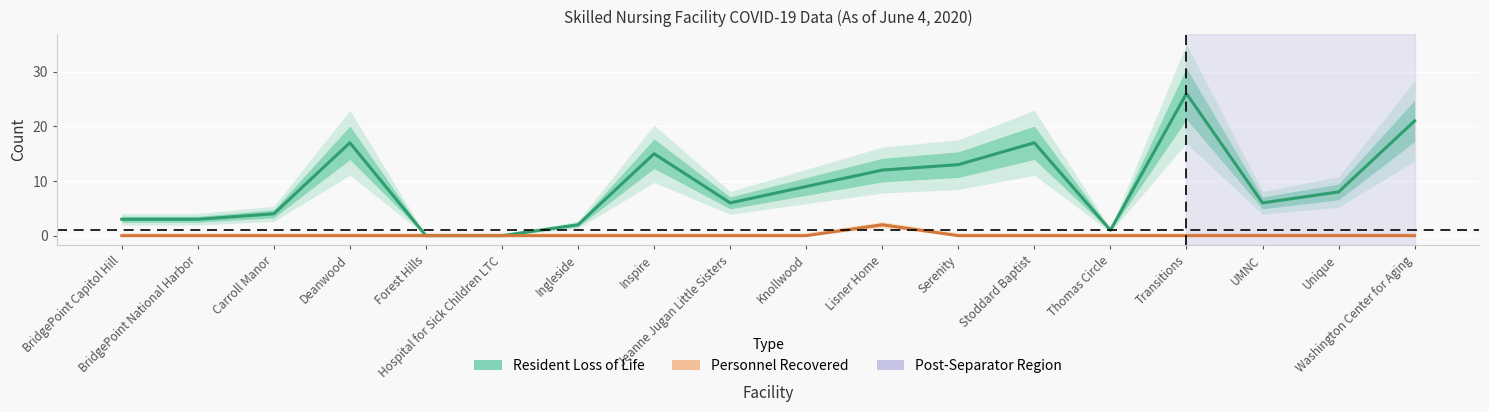

Is the value of Personnel Recovered at Forest Hills greater than the value of Resident Loss of Life at Inspire?

No